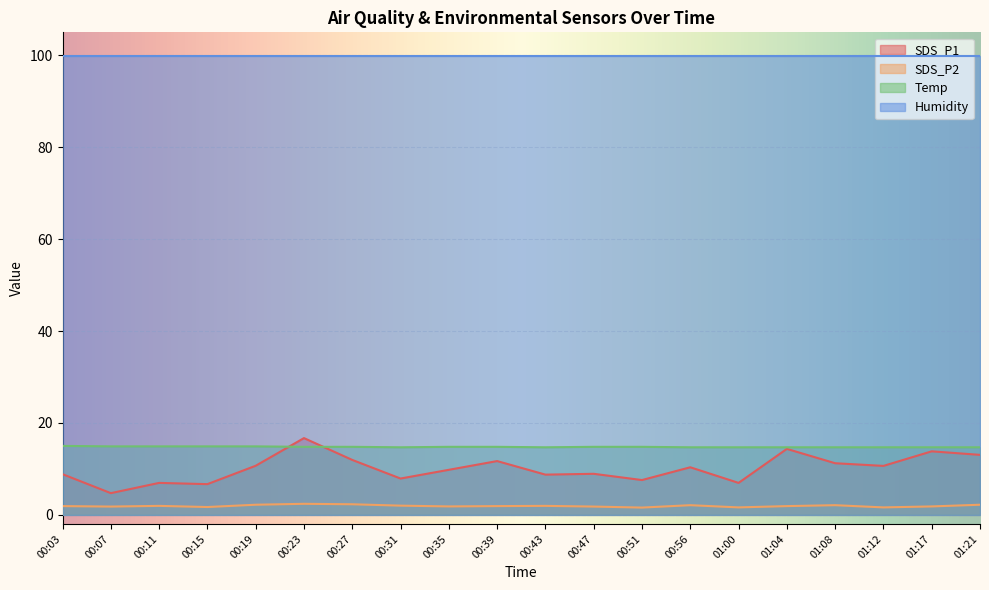

Which has a higher value, 01:08 or 00:23?

00:23